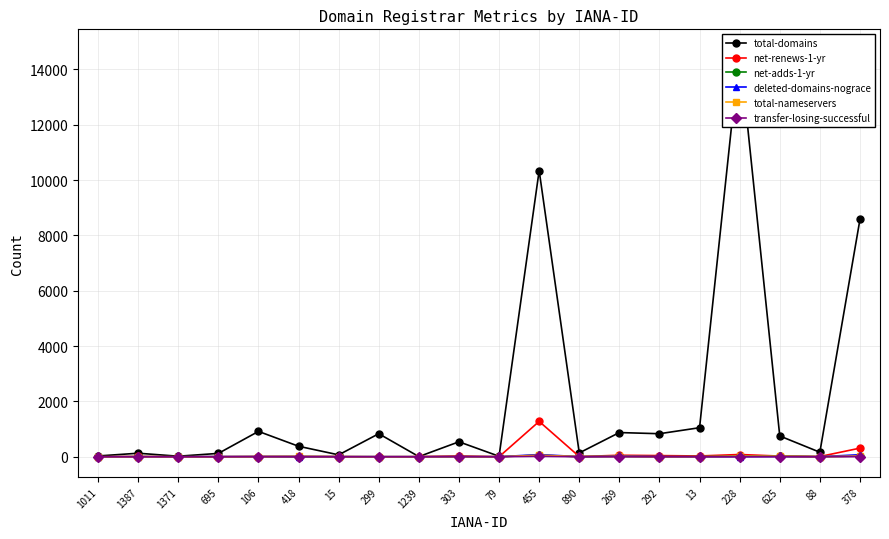

Is the value of deleted-domains-nograce at 292 greater than the value of net-adds-1-yr at 1011?

Yes